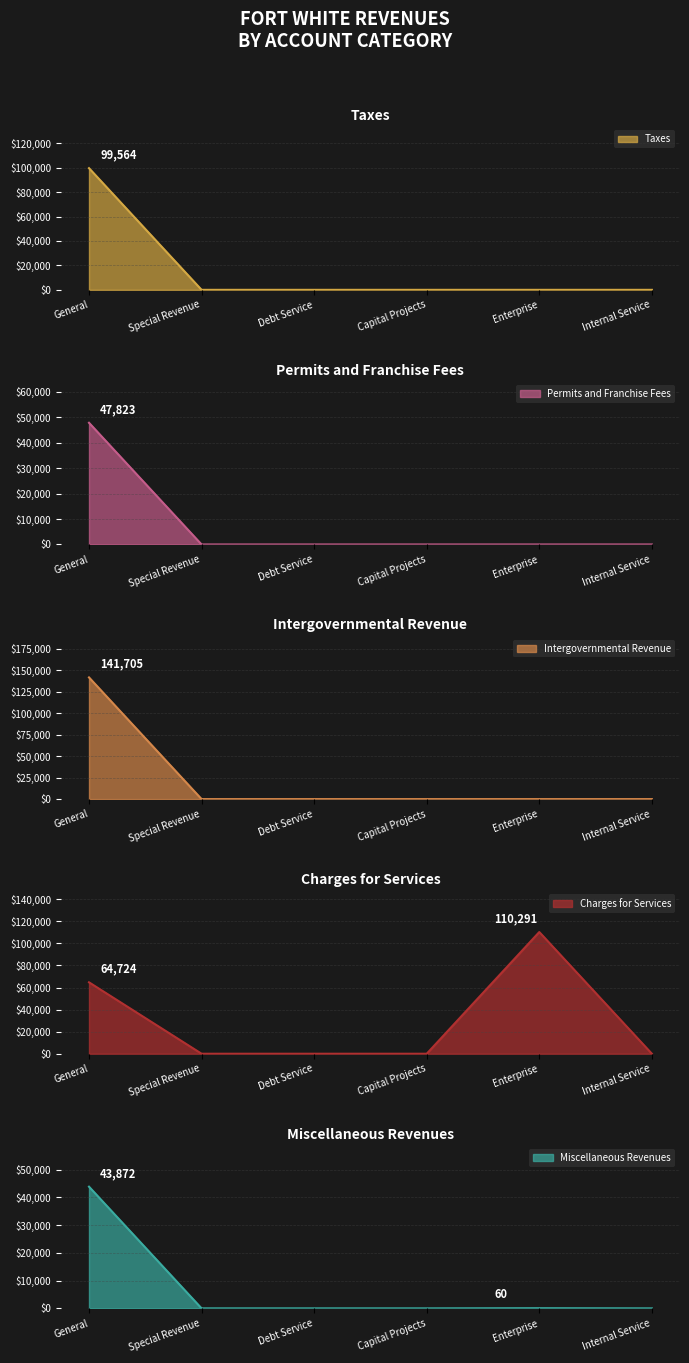

True or false: Miscellaneous Revenues and Intergovernmental Revenue cross at least once.

False